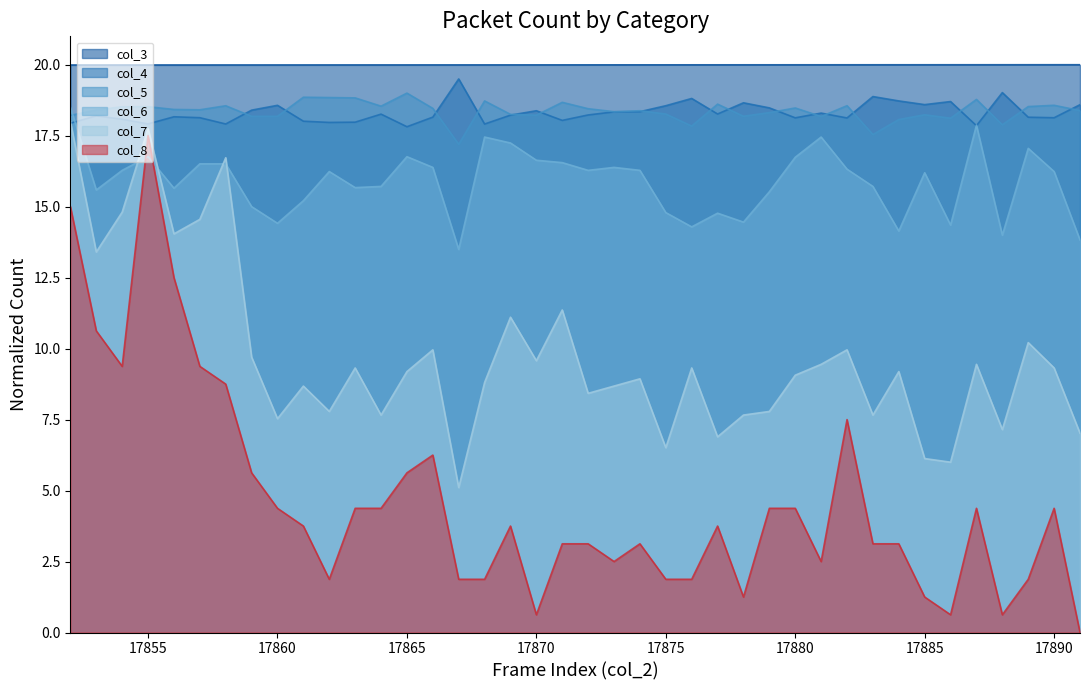

What is the maximum value for col_7?

18.0